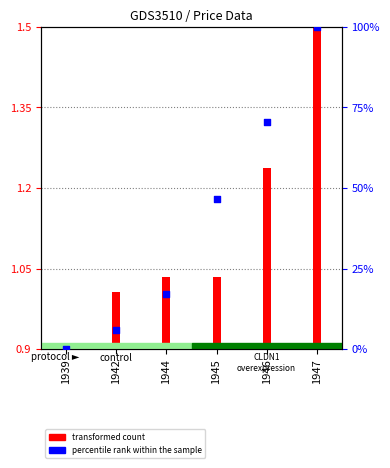

What is the change in value from 1939 to 1946?

+70.4